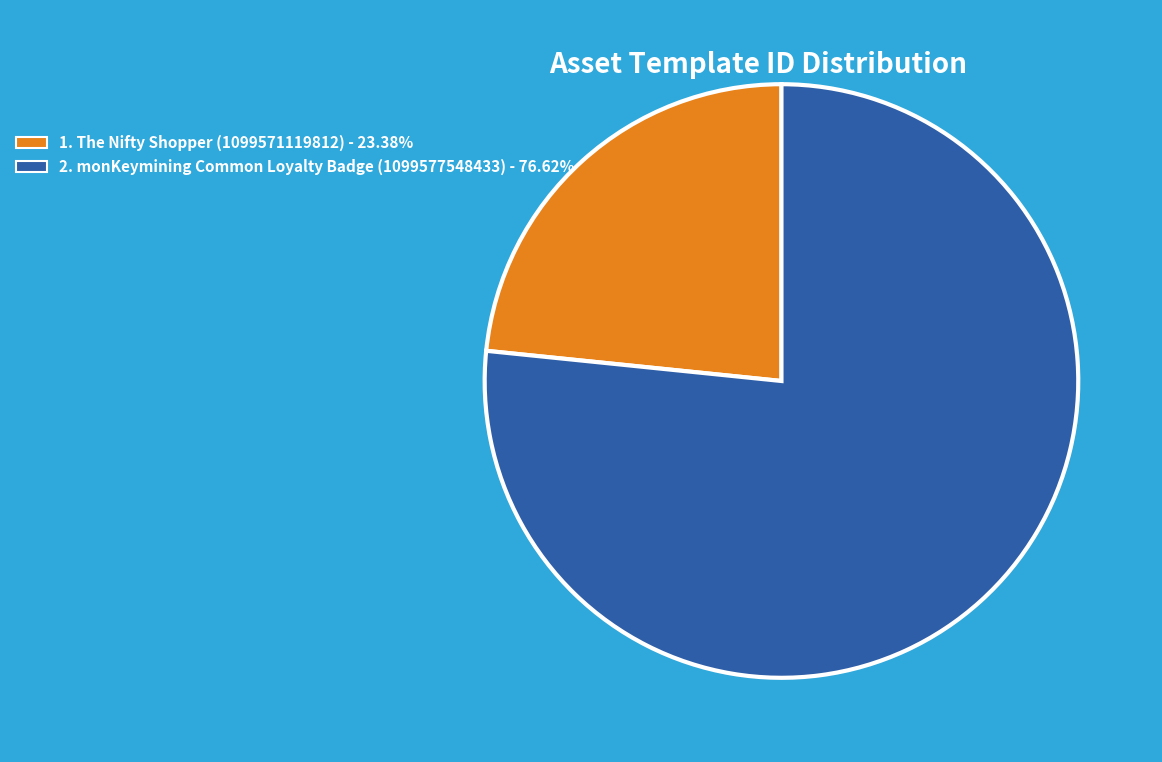

Does any single category account for the majority?

Yes